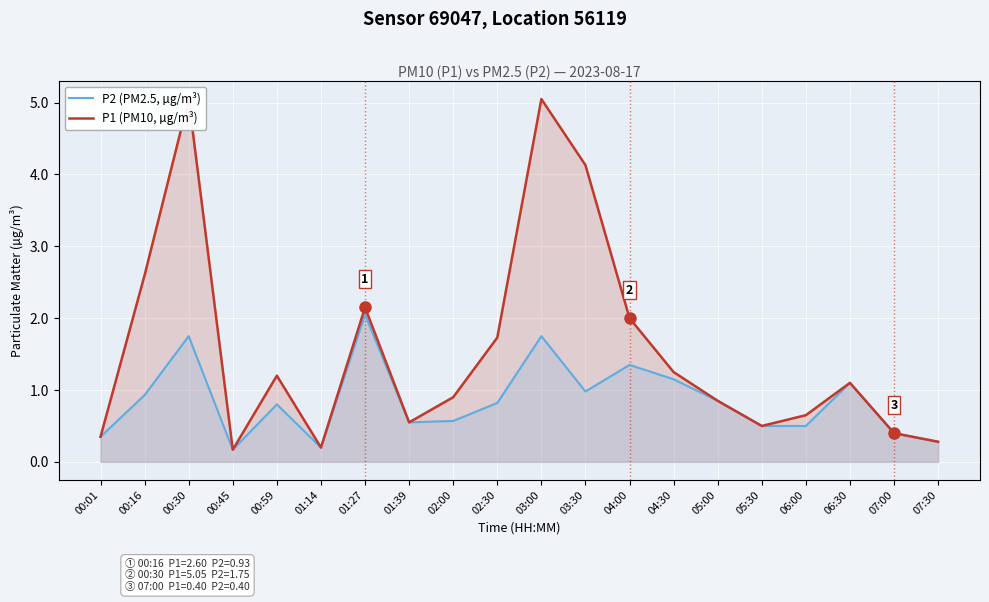

True or false: P1 (PM10, µg/m³) and P2 (PM2.5, µg/m³) intersect in this chart.

False